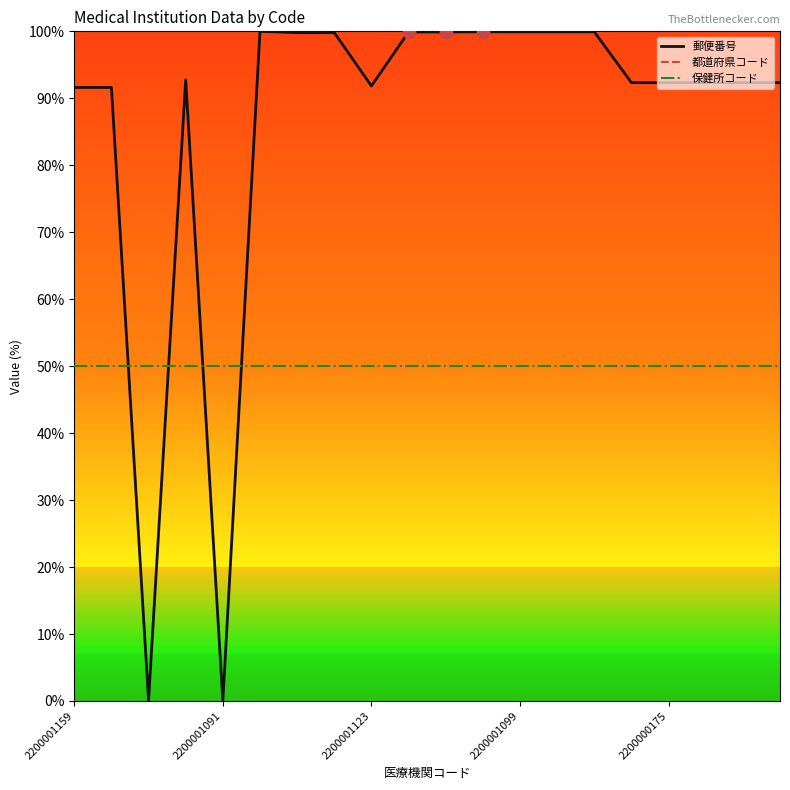

At which category is the sum across all series the highest?

5